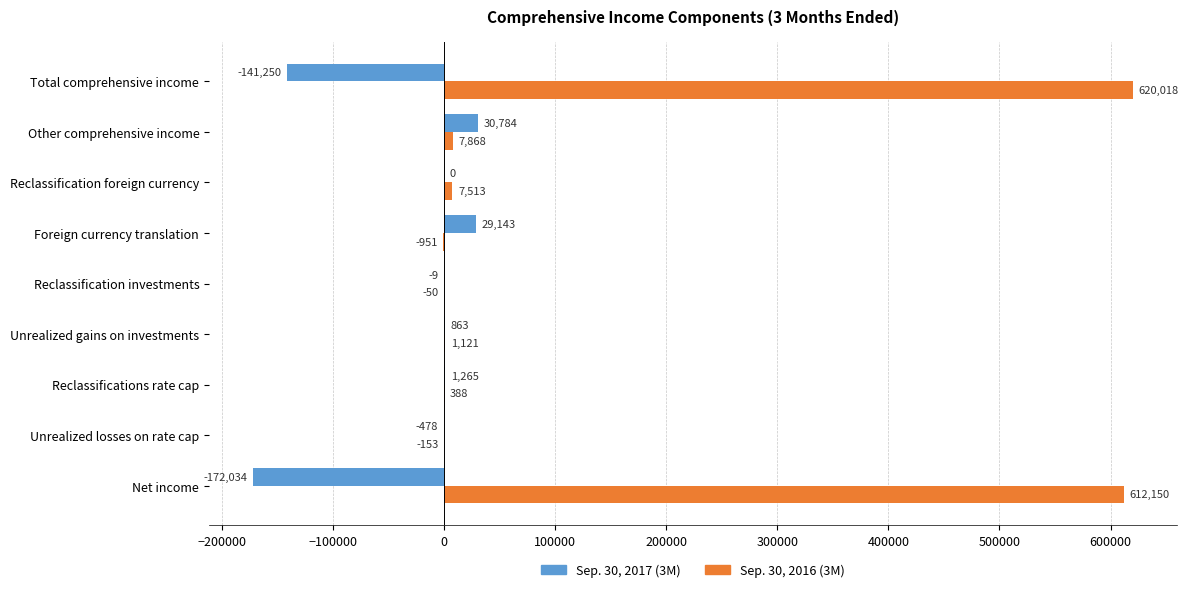

At which label is Sep. 30, 2016 (3M) closest to 309533?

Other comprehensive income